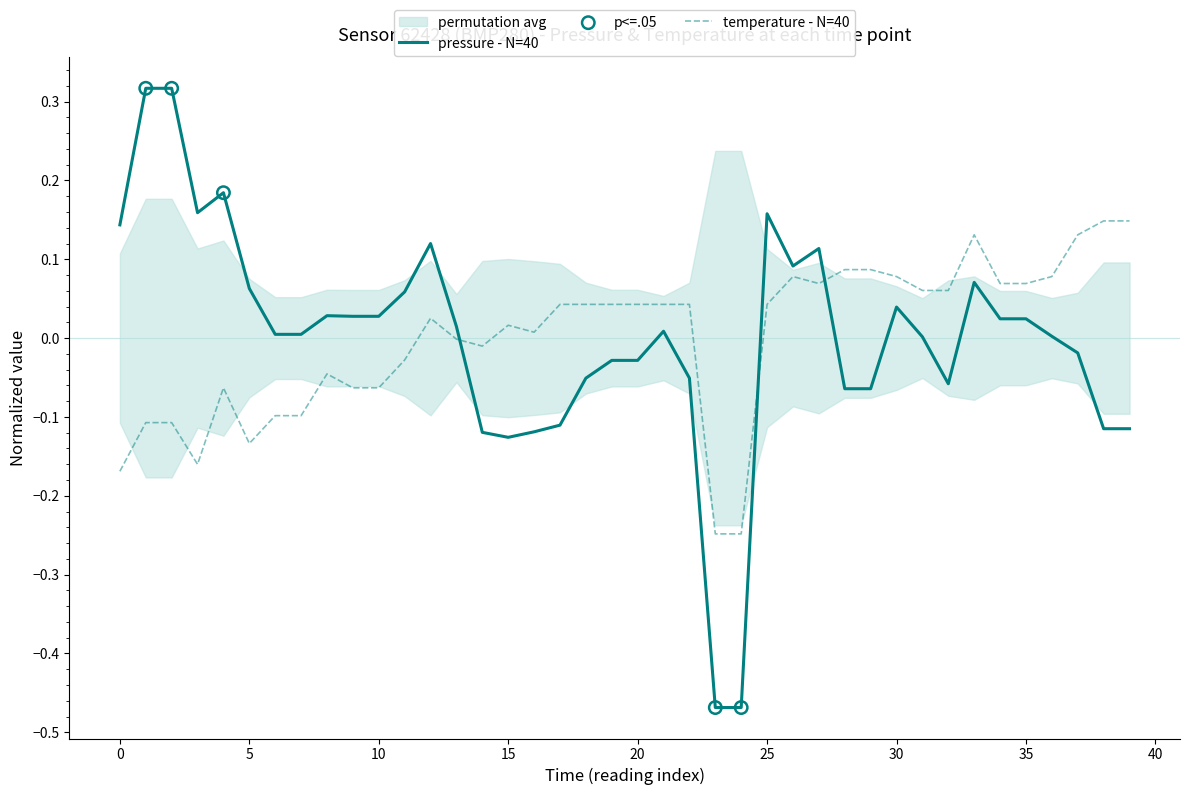

What are all the series names shown in the legend?

pressure, temperature